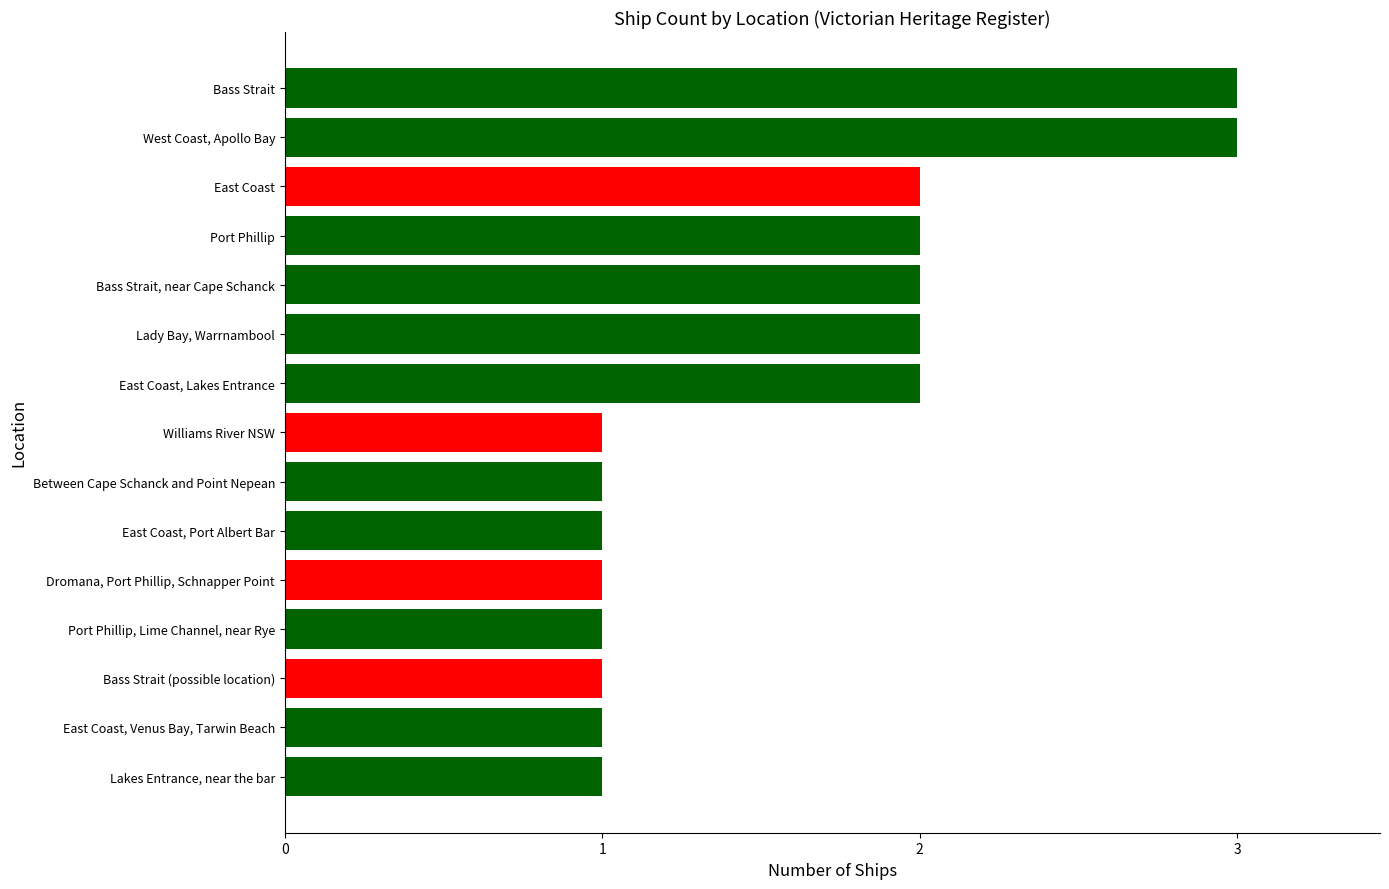

The chart shows a value of 1 at Lakes Entrance, near the bar. True or false?

True